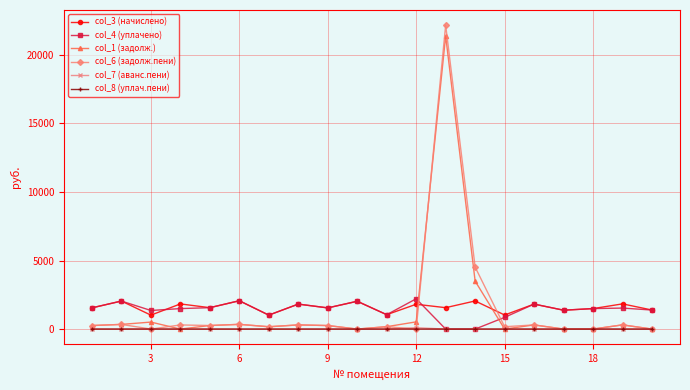

True or false: col_3 (начислено) and col_8 (уплач.пени) intersect in this chart.

False